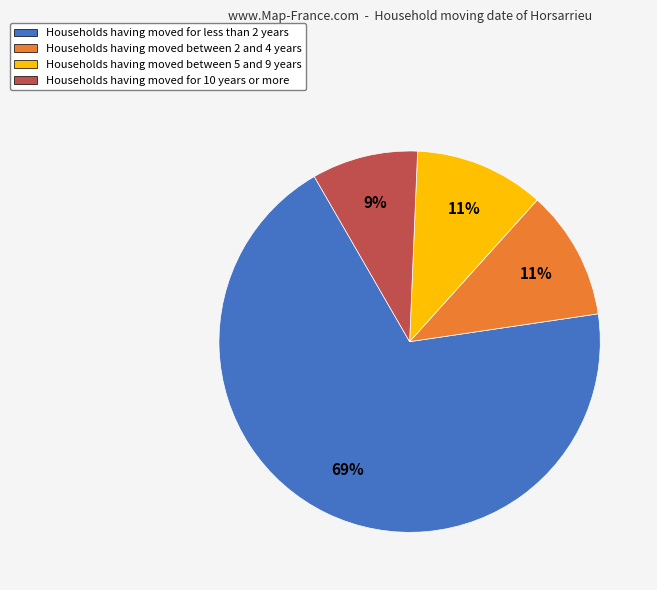

To the nearest percent, what percentage of the pie is Households having moved for less than 2 years?

69%